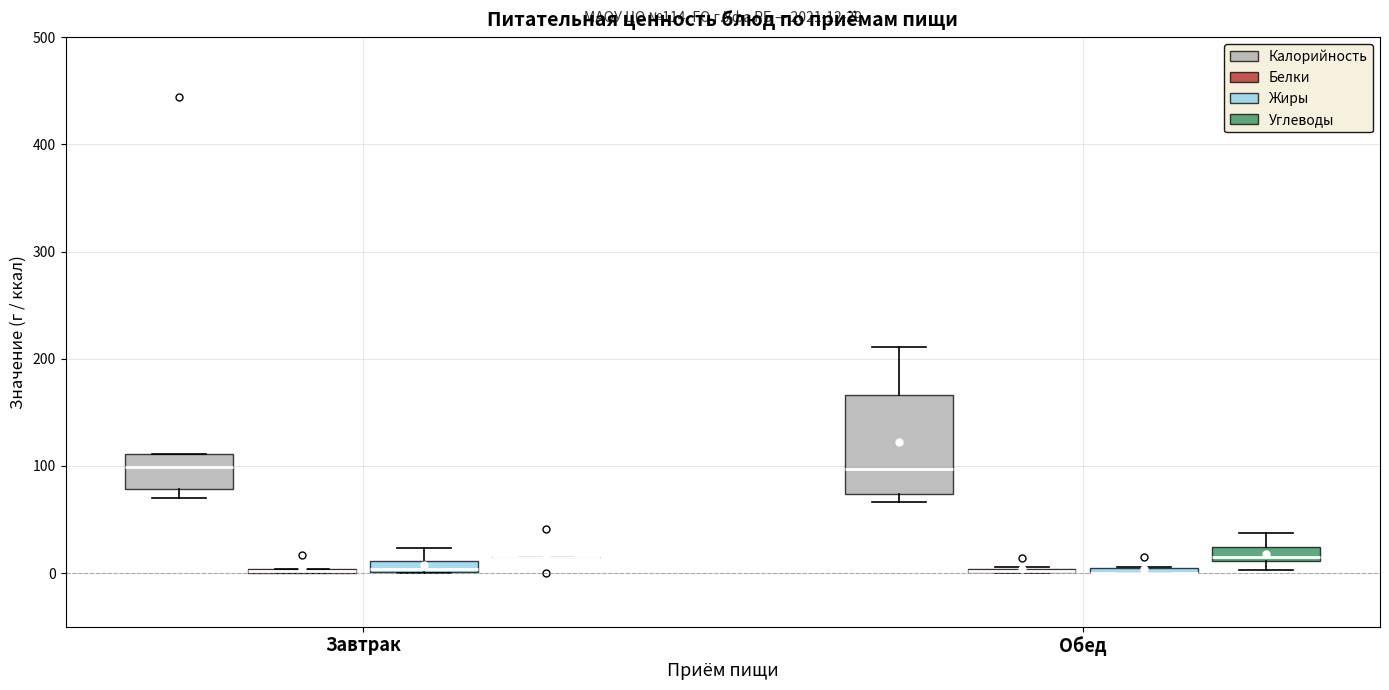

Which box is the tallest, from its lower edge to its upper edge?

Обед (Калорийность)